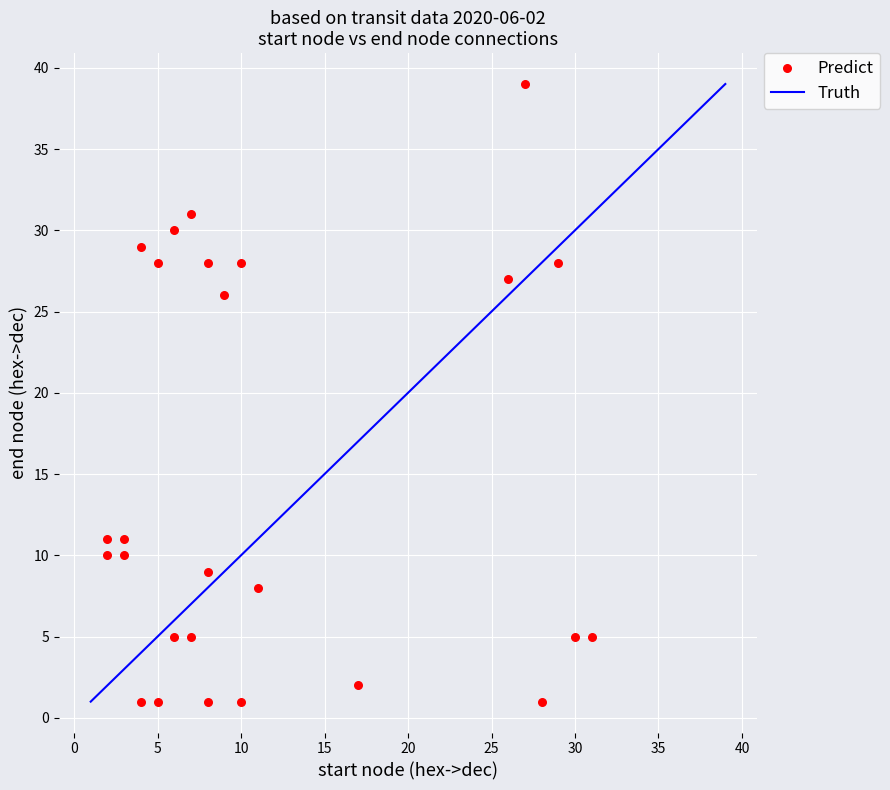

What is the range of Y values (max minus min)?

38